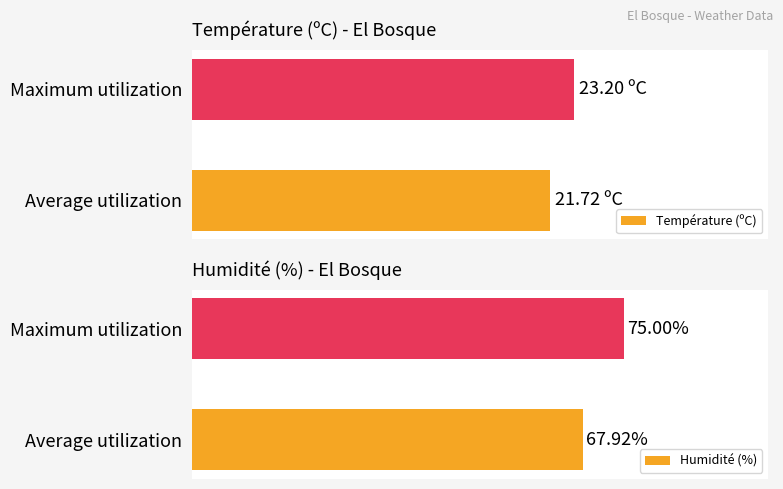

How many groups of bars are there?

2